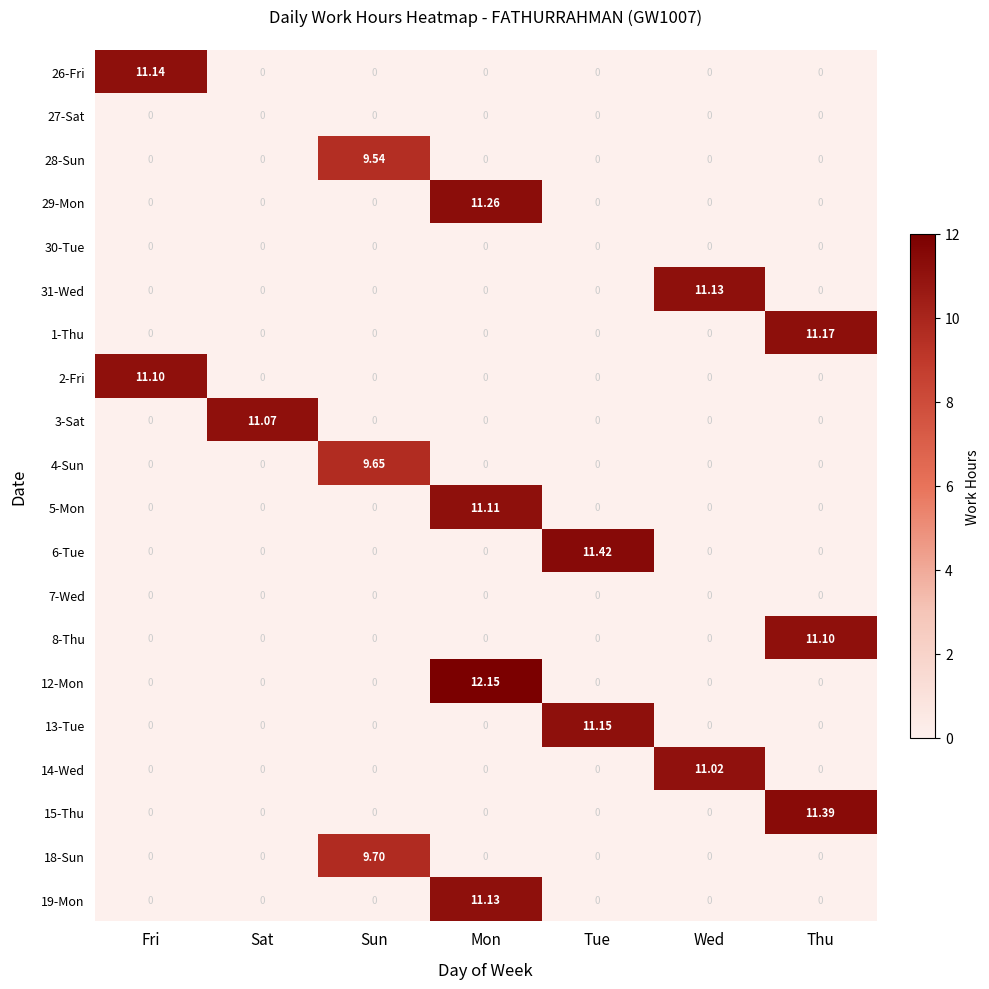

At which category is the sum across all series the highest?

Mon